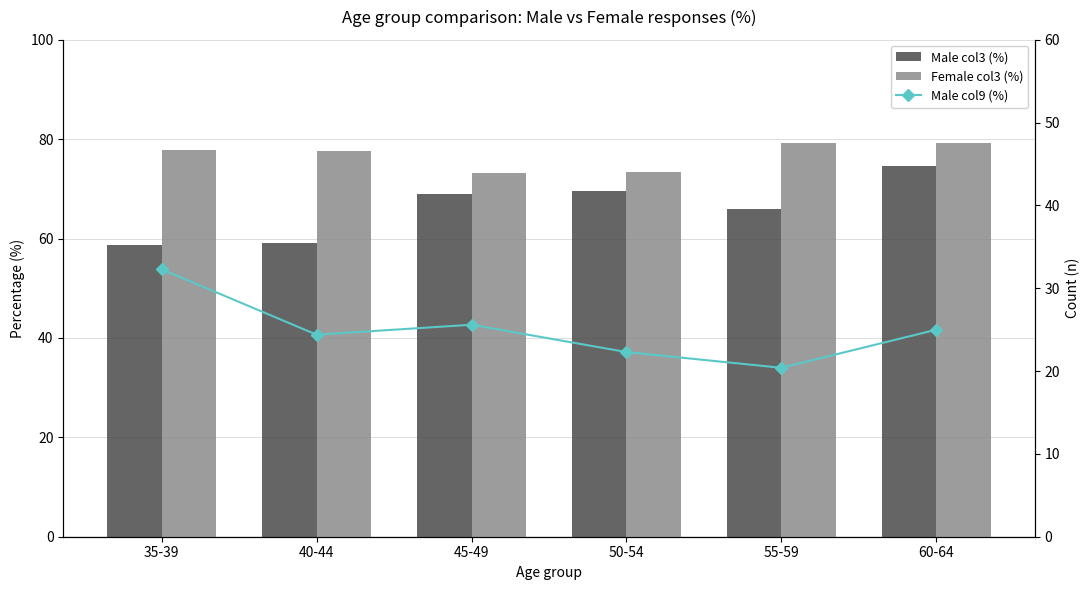

Reading left to right, what are all the values shown in this chart?

Male col3 (%): 35-39=58.7	40-44=59.1	45-49=68.9	50-54=69.5	55-59=66.0	60-64=74.7
Female col3 (%): 35-39=77.8	40-44=77.7	45-49=73.3	50-54=73.4	55-59=79.2	60-64=79.2
Male col9 (%): 35-39=32.3	40-44=24.4	45-49=25.6	50-54=22.3	55-59=20.4	60-64=25.0